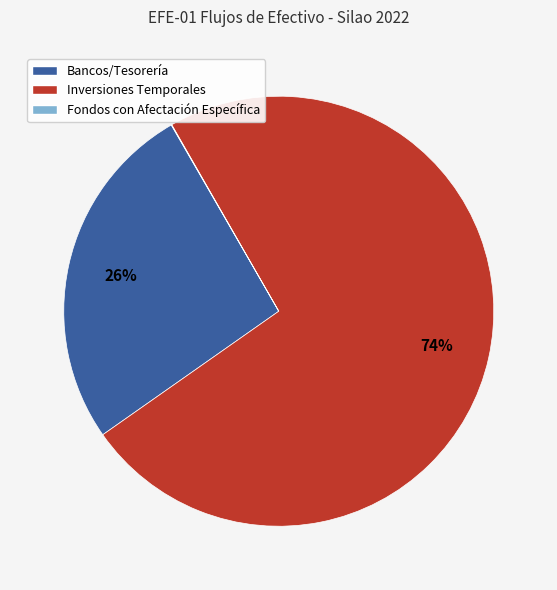

Is there any slice that represents more than half of the pie?

Yes